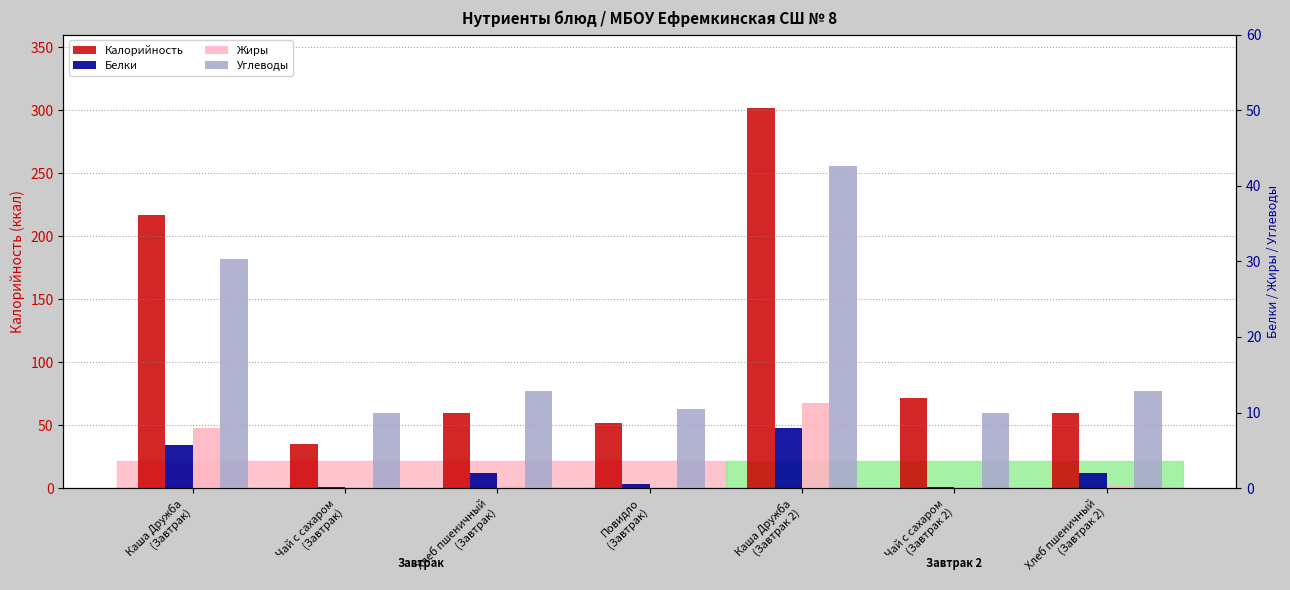

How many groups of bars are there?

7